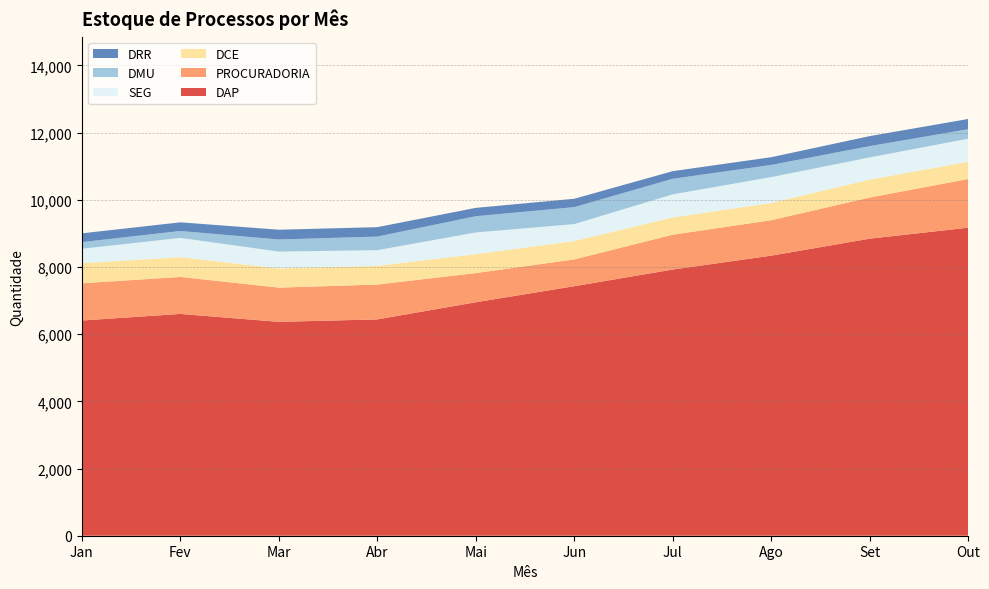

What is the lowest value of the DAP series?

6367